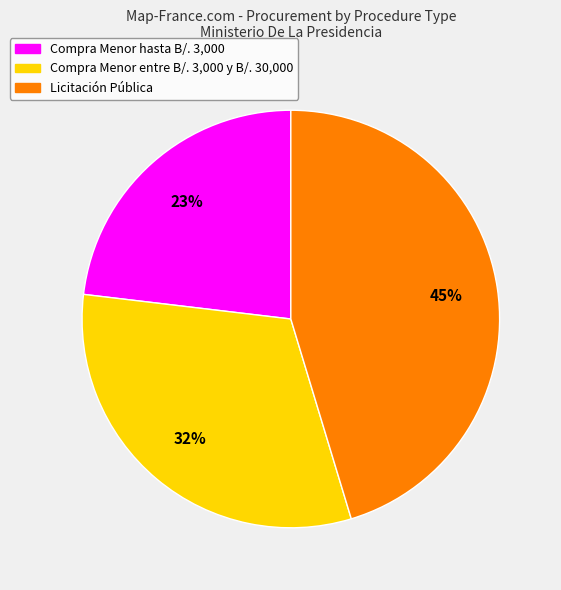

Is it true that Compra Menor entre B/. 3,000 y B/. 30,000 is 24% of the pie?

False